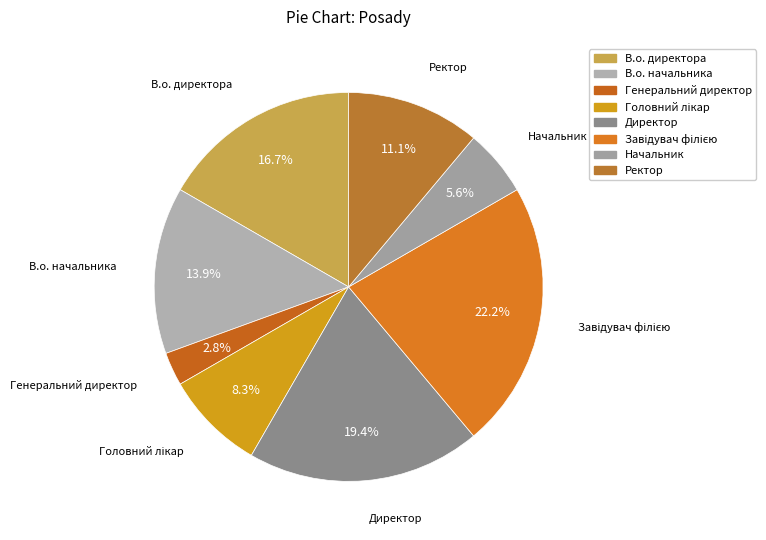

What is the smallest slice in the pie chart?

Генеральний директор